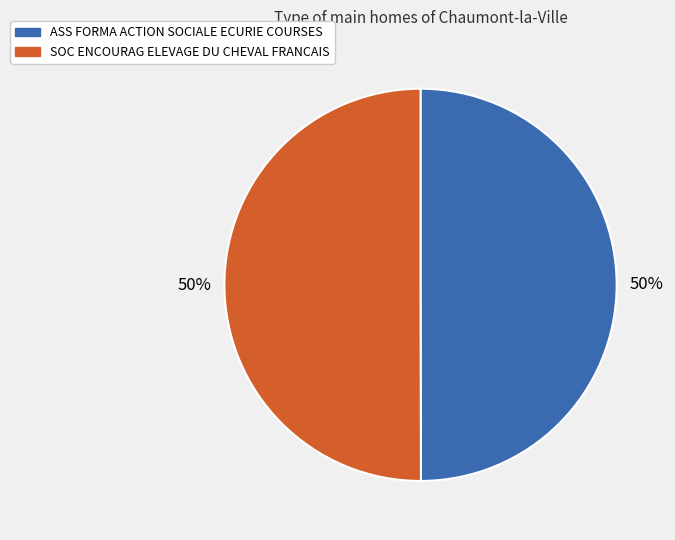

The ASS FORMA ACTION SOCIALE ECURIE COURSES slice represents 36% of the pie. True or false?

False